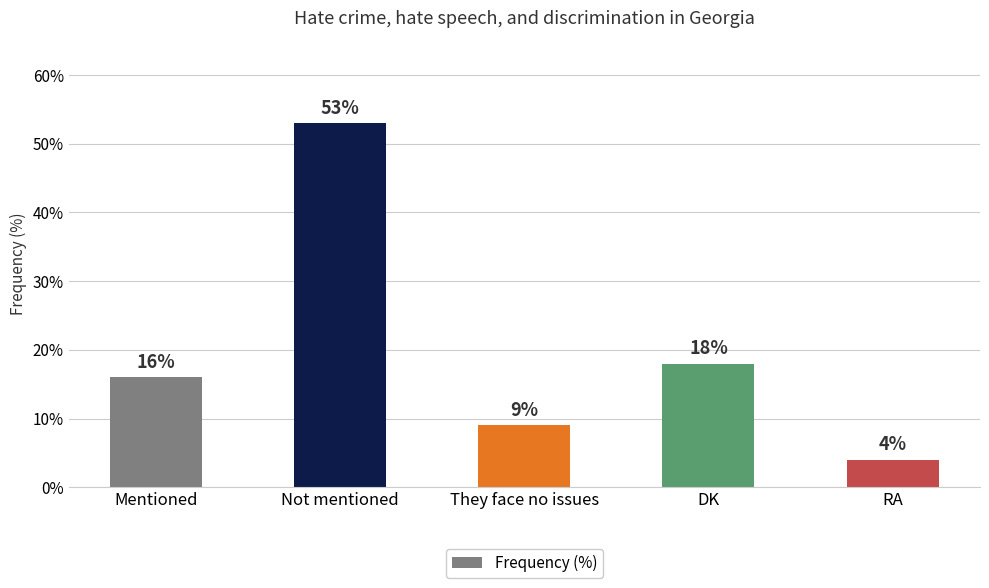

What is the value of the 5th bar from the left?

4